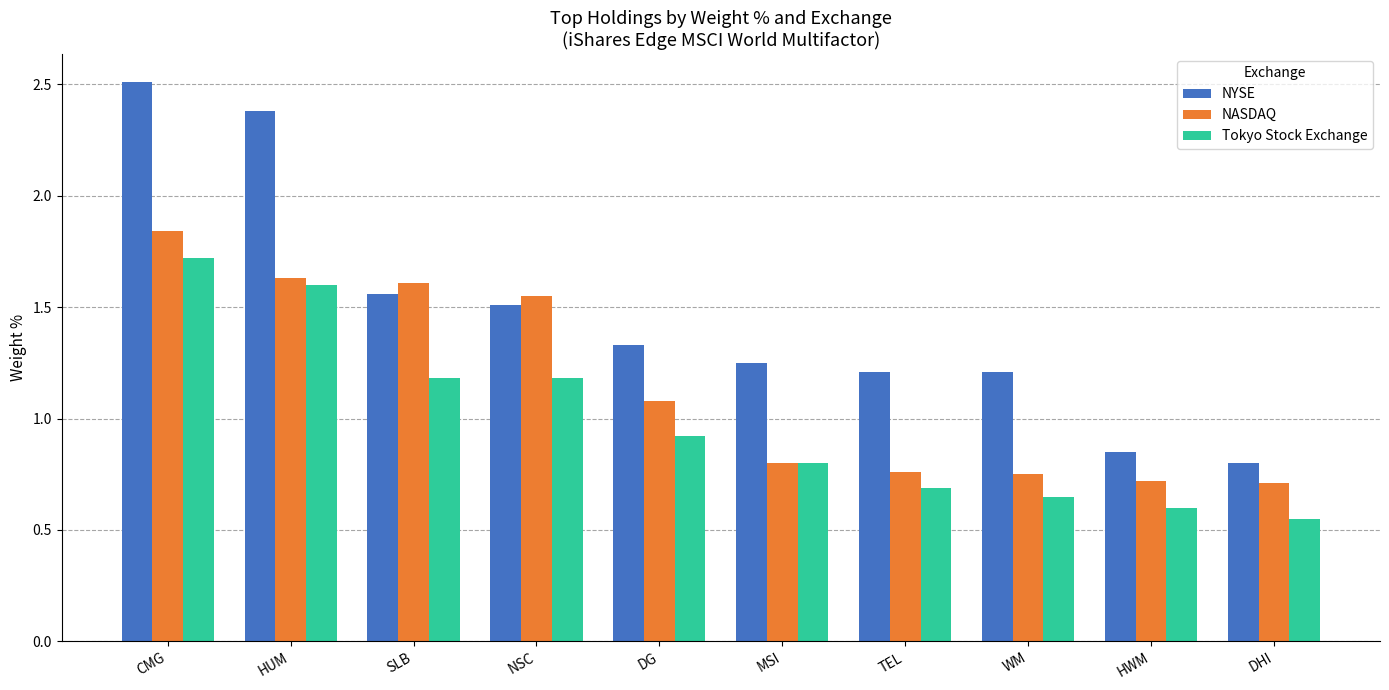

Which series has the widest spread of values?

NYSE